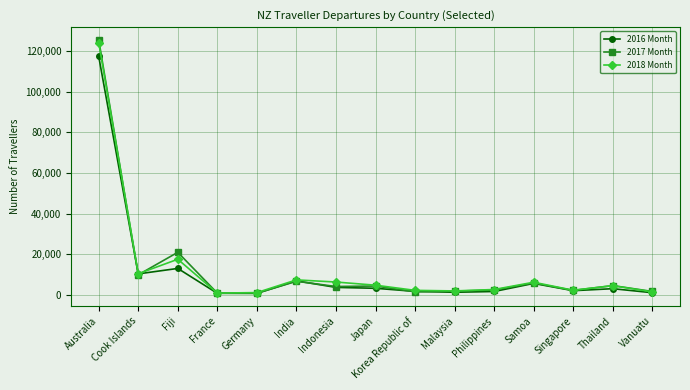

Is this an area chart (filled region under the line)?

No